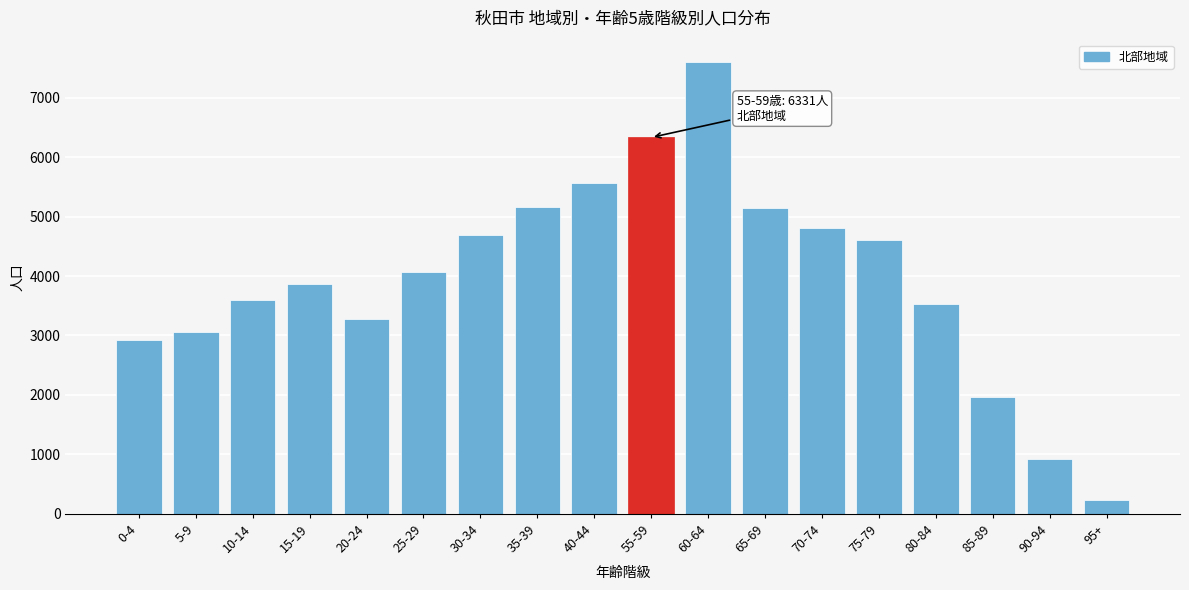

What is the sum of the values at 60-64 and 90-94?

8515